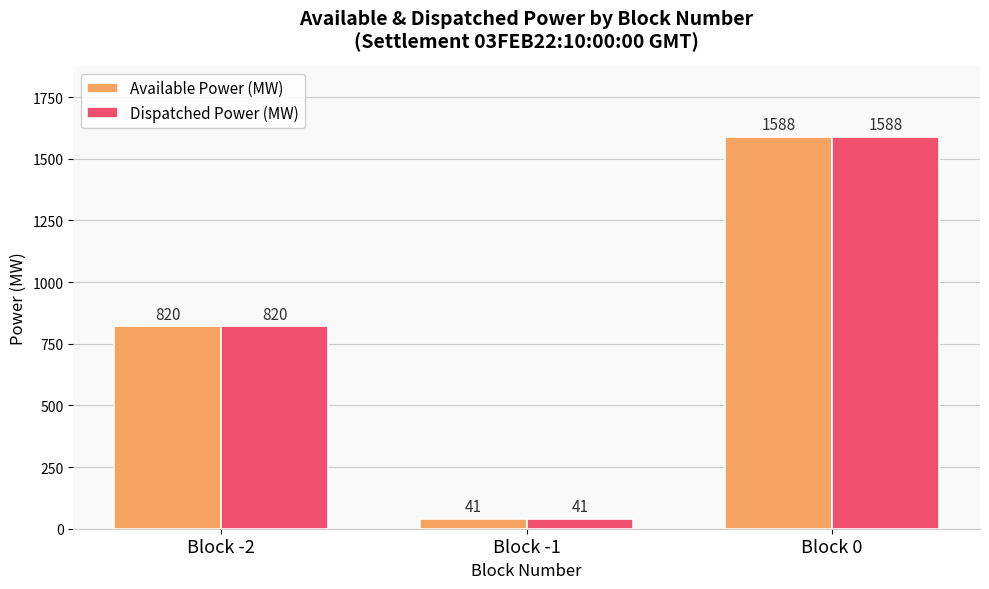

Which label corresponds to the largest value in the chart?

Block 0